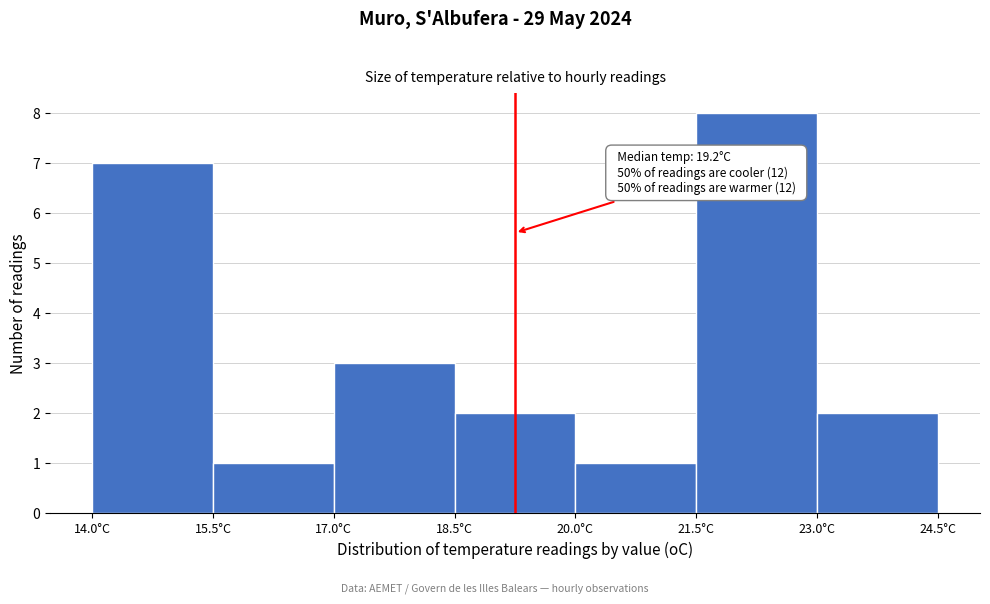

Over which range of the x-axis is the bar tallest?

21.5 to 23.0